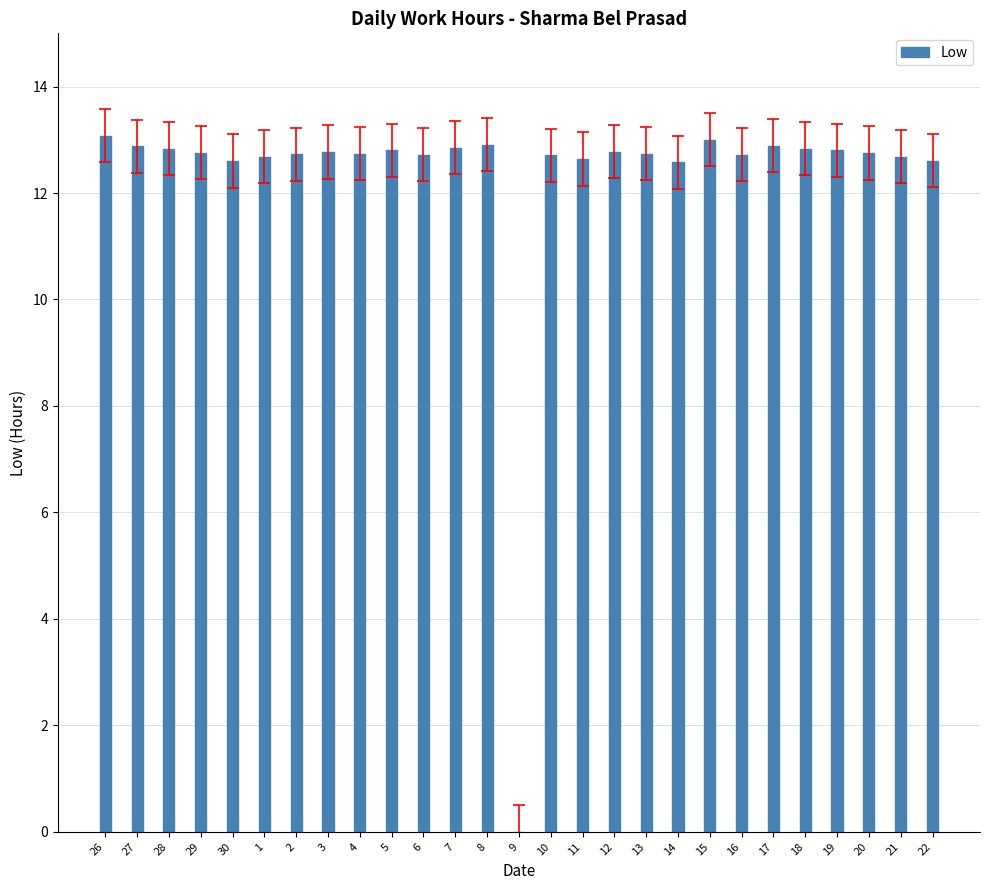

What is the sum of all values?

332.1